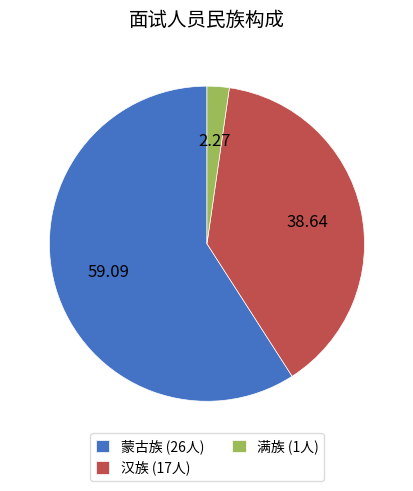

Which has a higher value, 满族 (1人) or 蒙古族 (26人)?

蒙古族 (26人)